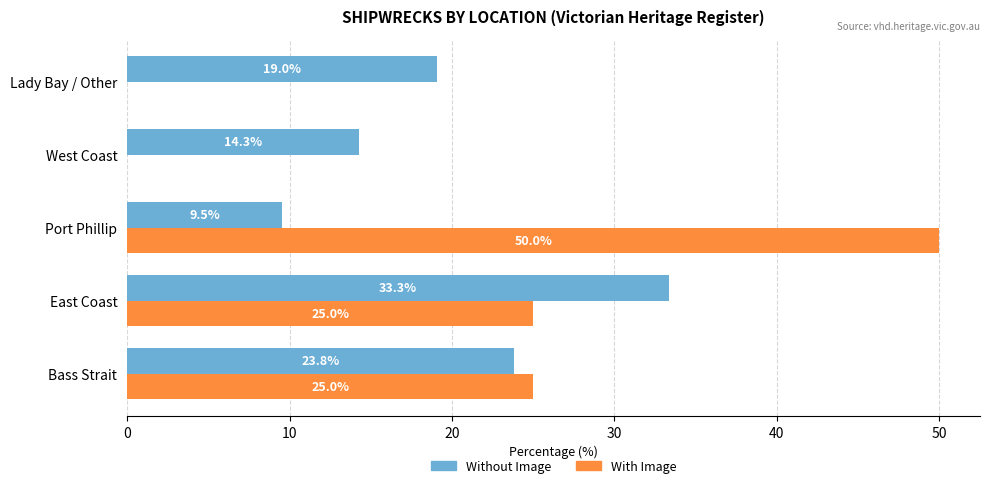

What is the sum of all With Image values?

100.0